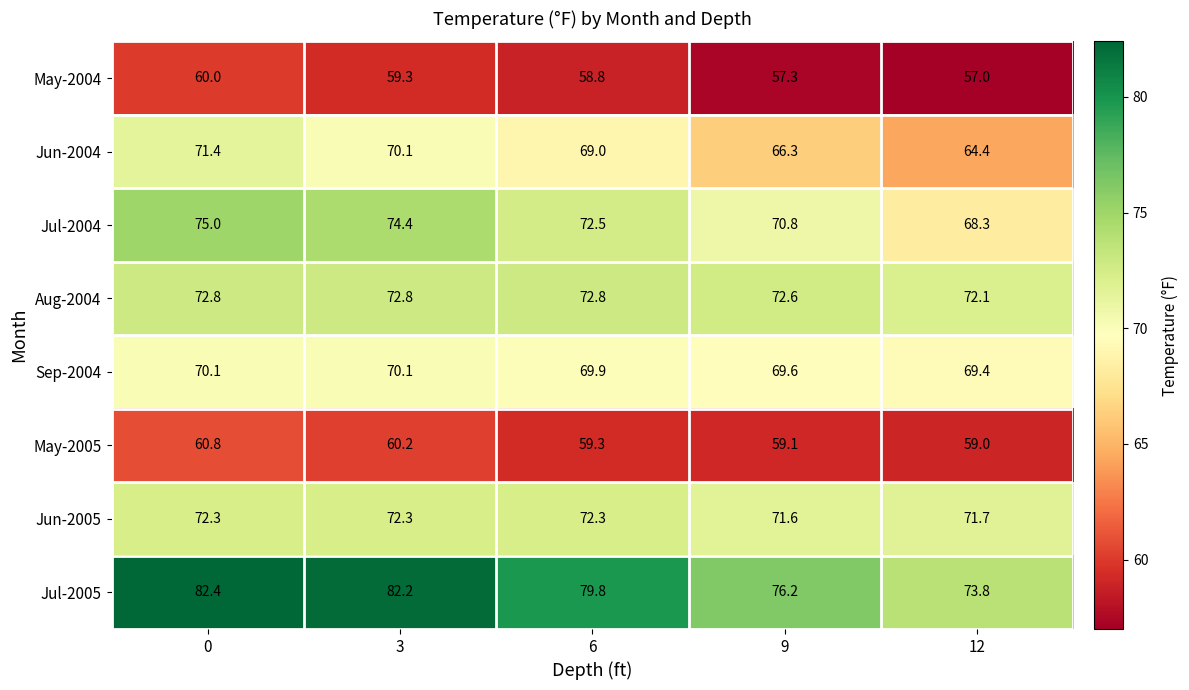

True or false: Jun-2004 has a value of 110.1 at 3.

False